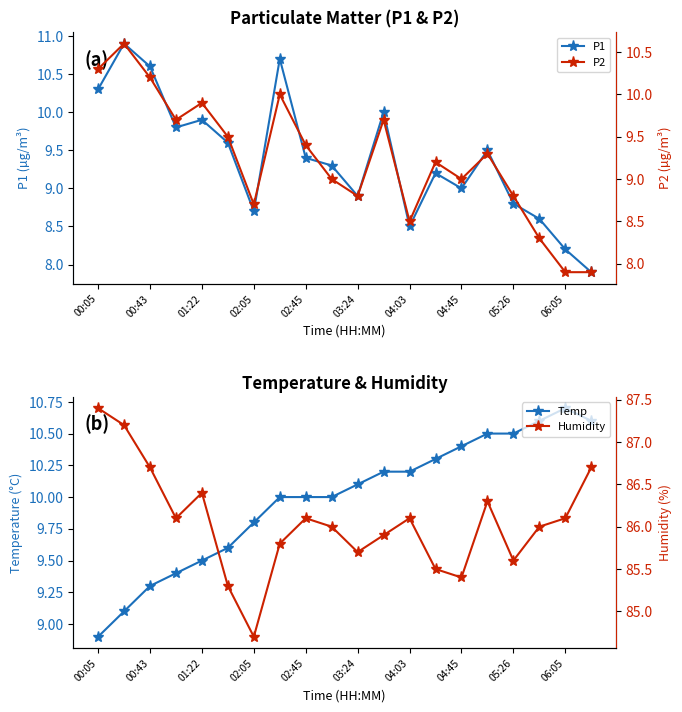

The P1 series shows 10.6 at 00:43. True or false?

True